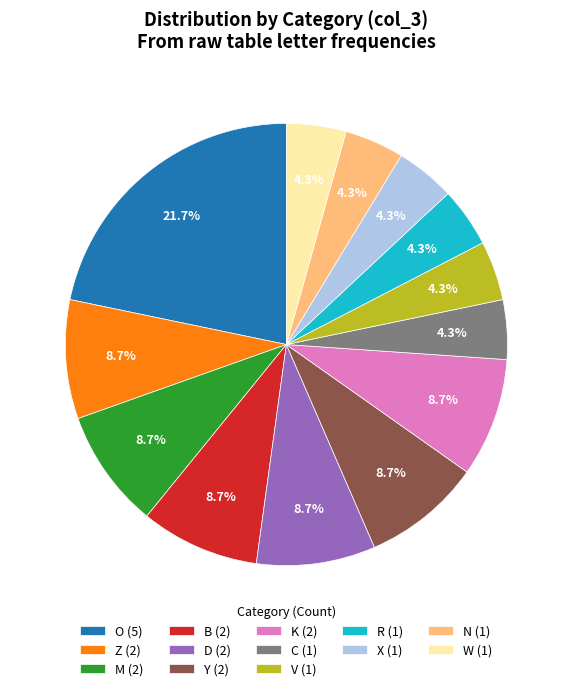

What percentage do O (5) and C (1) together represent?

26.1%